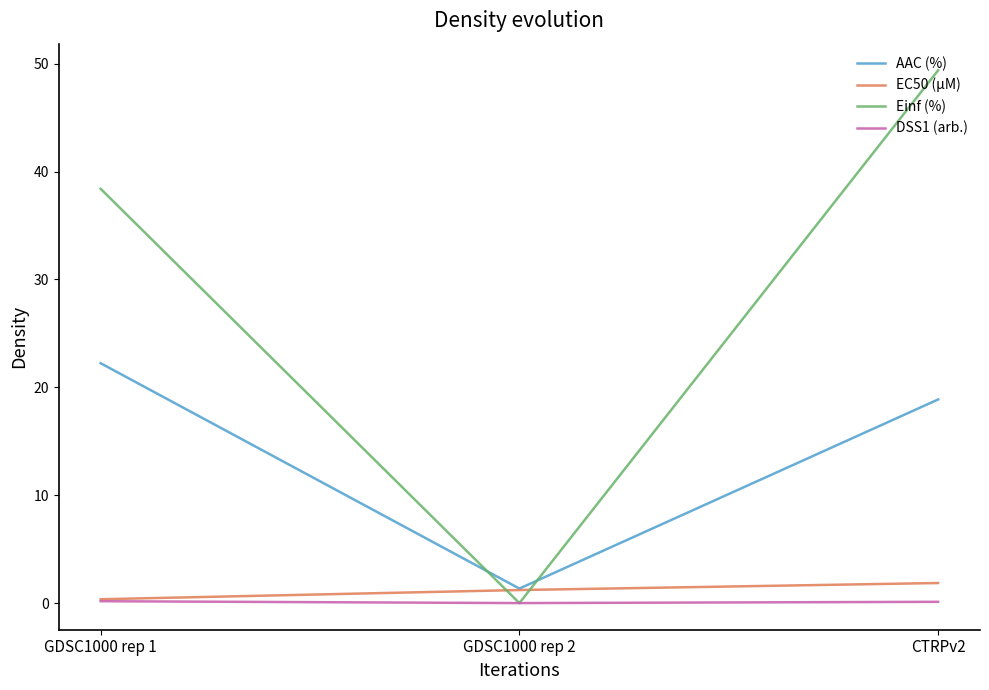

What position from the left is CTRPv2?

3